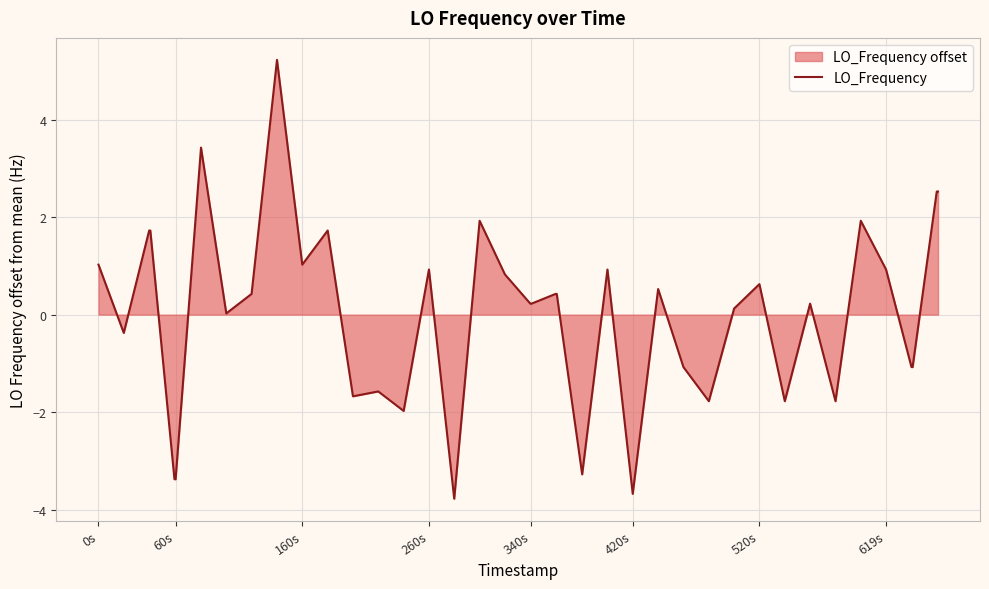

What is the smallest value displayed?

-3.8